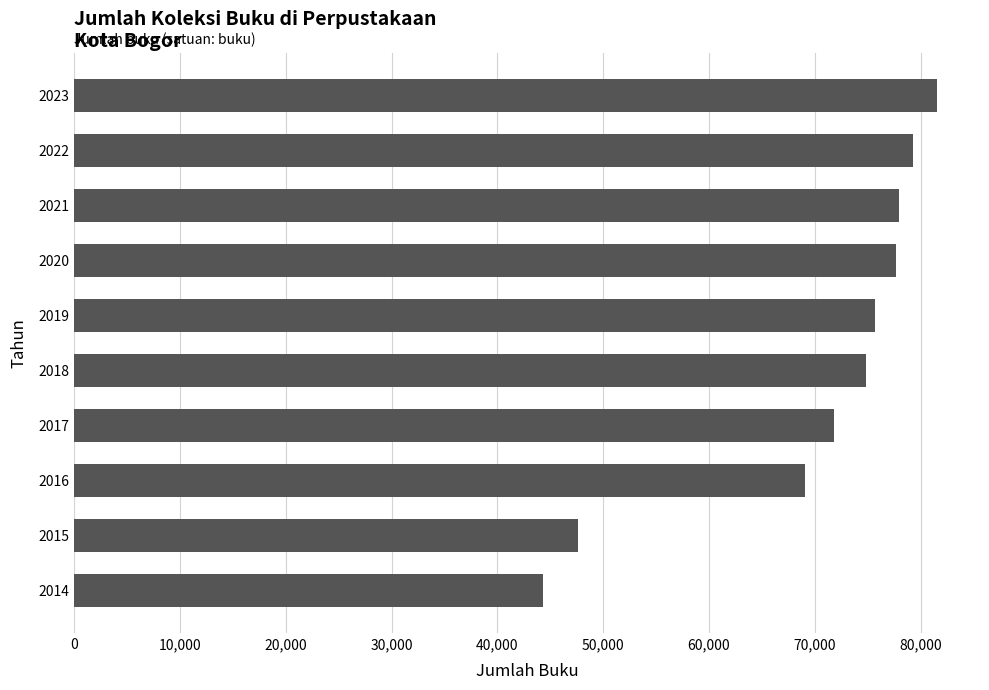

Is it true that the value at 2015 is 71740?

False